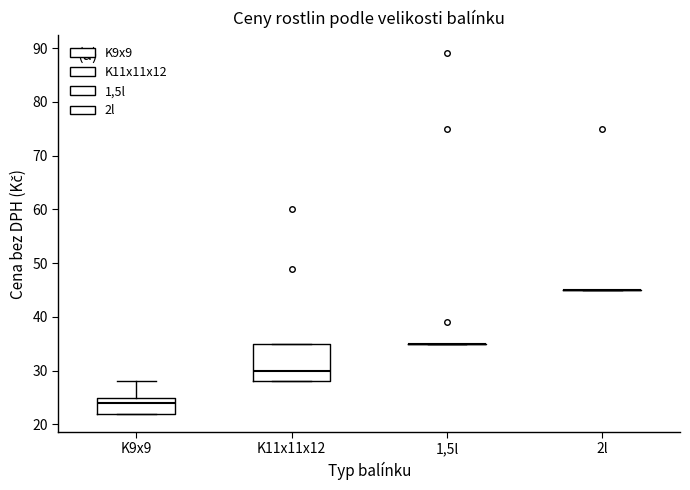

Comparing the boxes themselves (not the whiskers), which one is the tallest?

K11x11x12